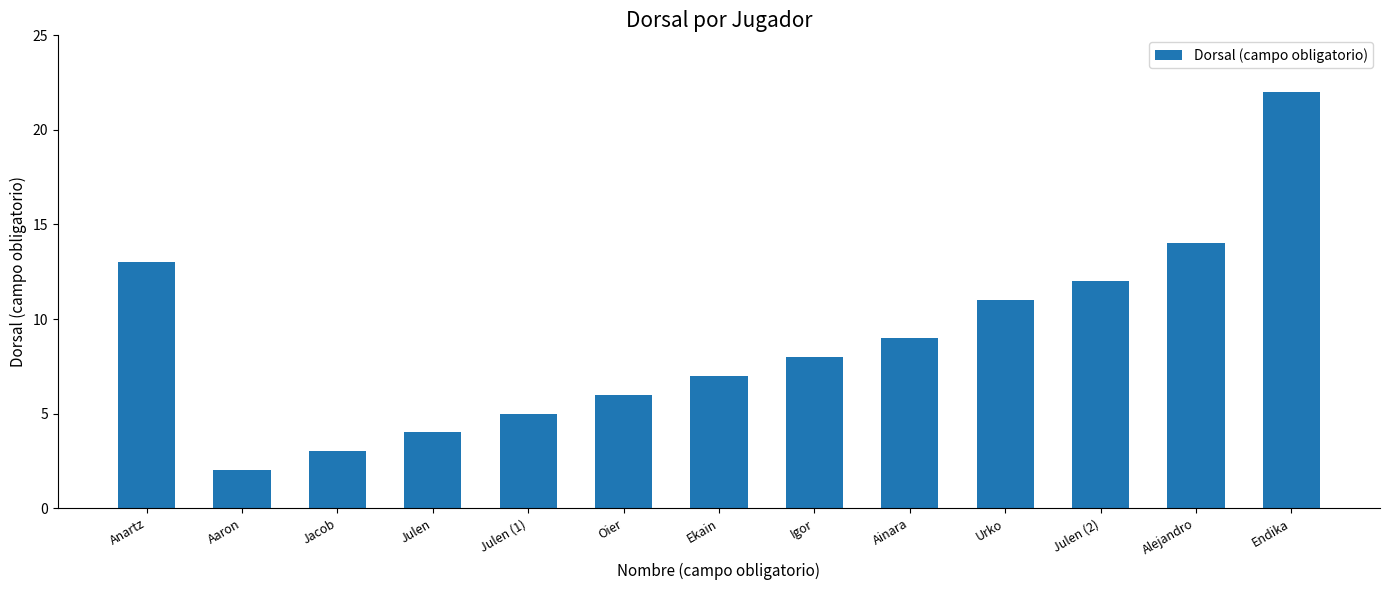

Rank the categories by value from highest to lowest.

Endika, Alejandro, Anartz, Julen (2), Urko, Ainara, Igor, Ekain, Oier, Julen (1), Julen, Jacob, Aaron